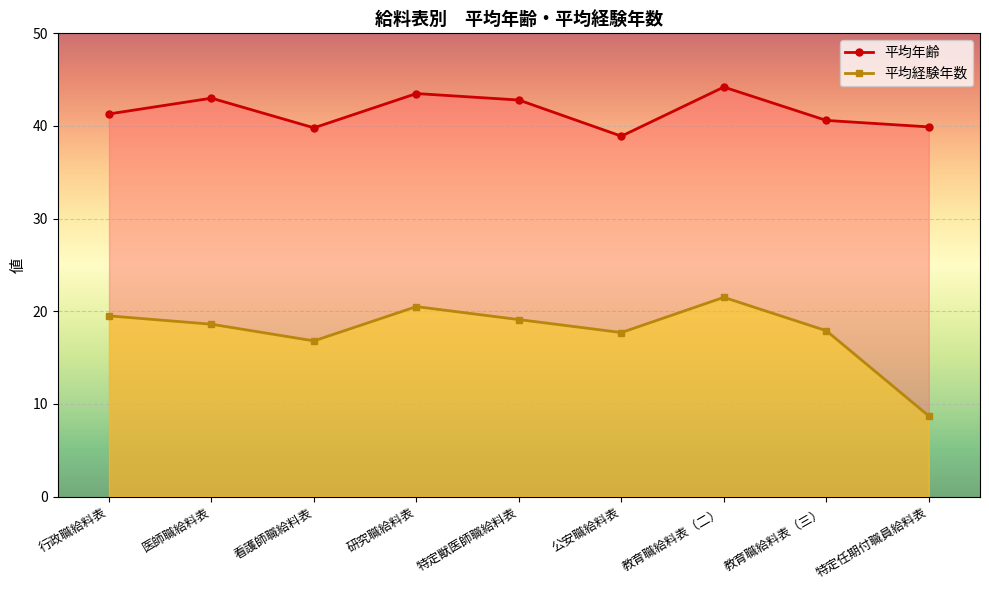

Reading left to right, extract all data points from this chart.

平均経験年数: 19.5	18.6	16.8	20.5	19.1	17.7	21.5	17.9	8.7
平均年齢: 41.3	43.0	39.8	43.5	42.8	38.9	44.2	40.6	39.9